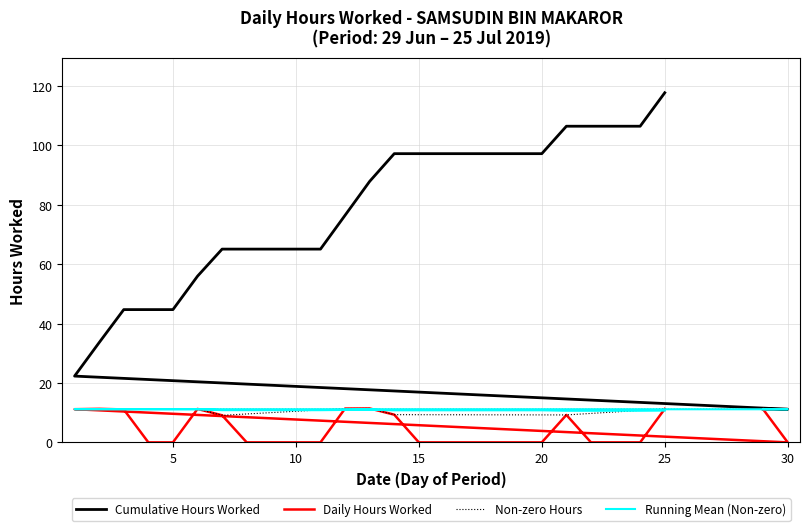

Is it true that the value at 19 is -5.0?

False